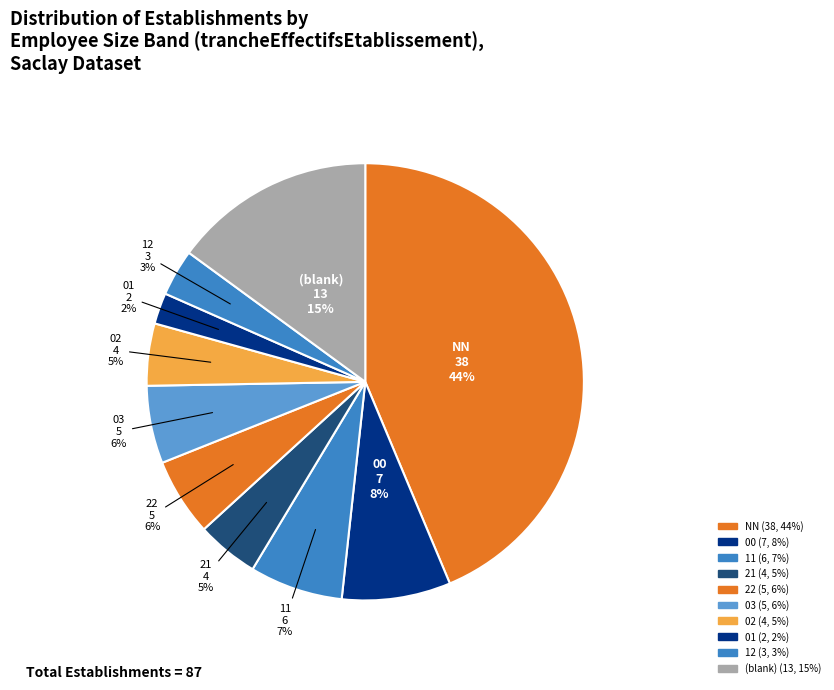

How many slices are in this pie chart?

10